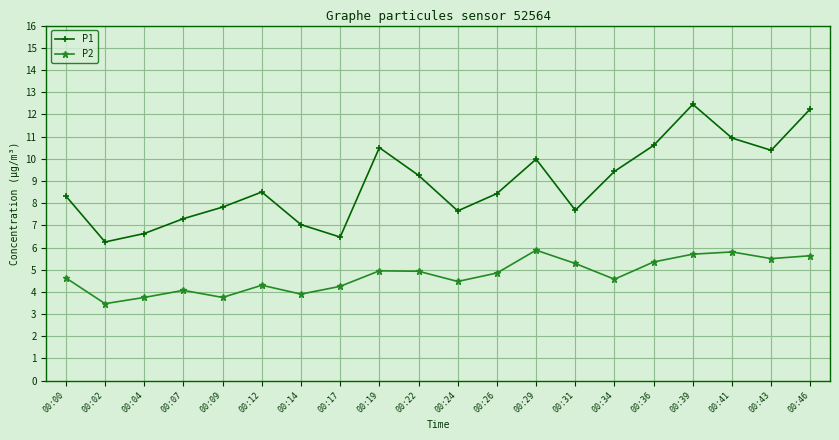

At 00:12, list the series in order from largest to smallest.

P1, P2